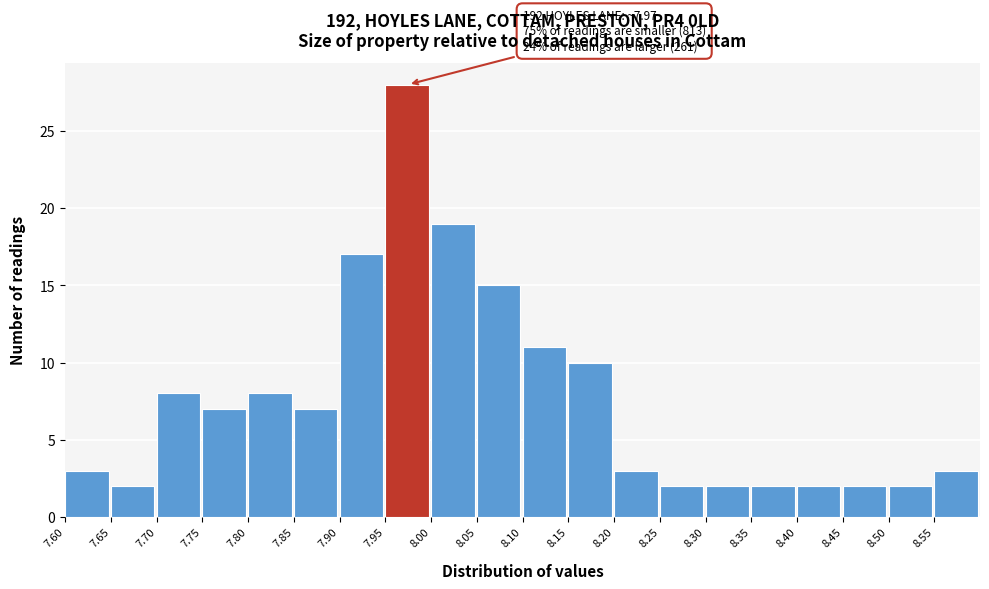

Over which range of the x-axis is the bar tallest?

7.95 to 8.00